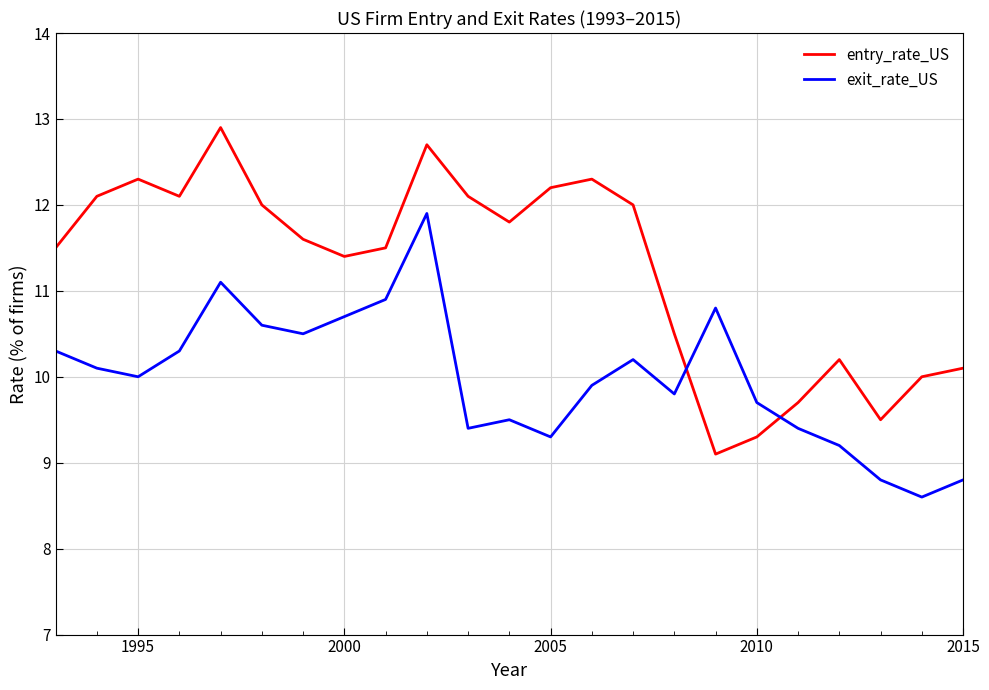

What is the smallest value displayed?

8.6